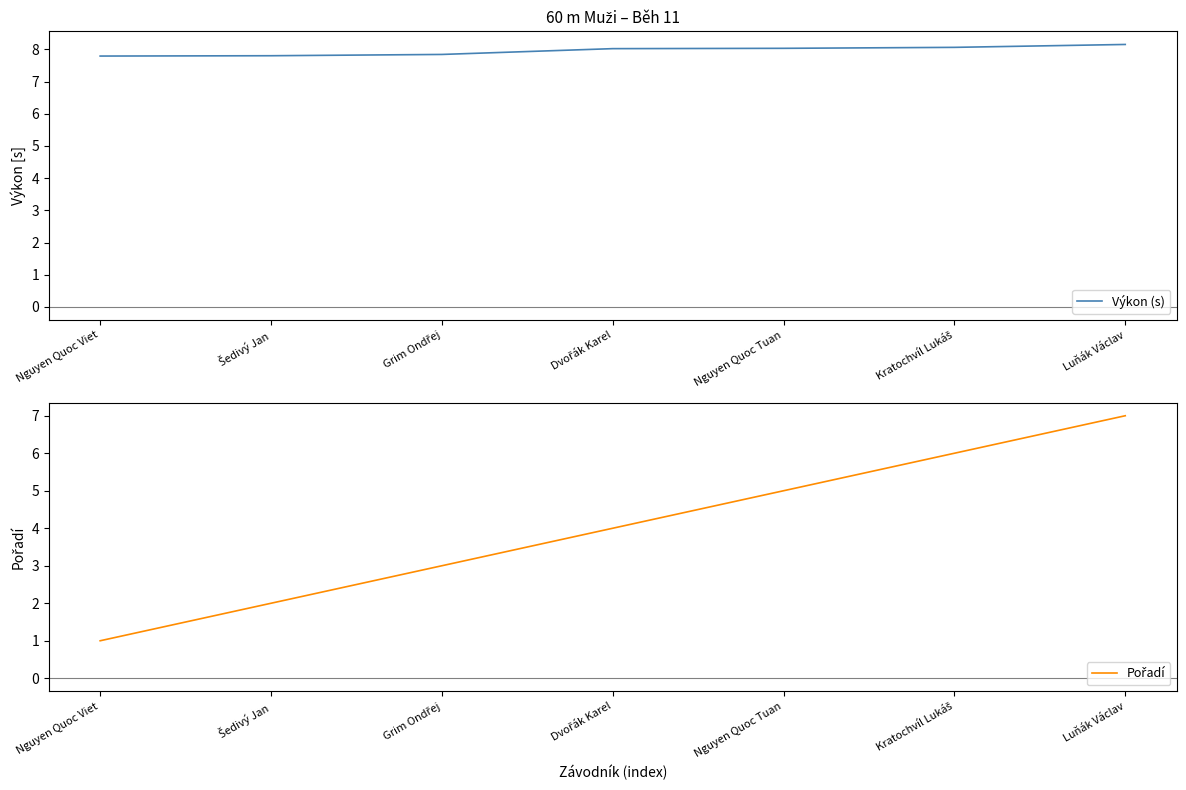

What is the sum of the Výkon (s) values at Grim Ondřej and Luňák Václav?

16.0